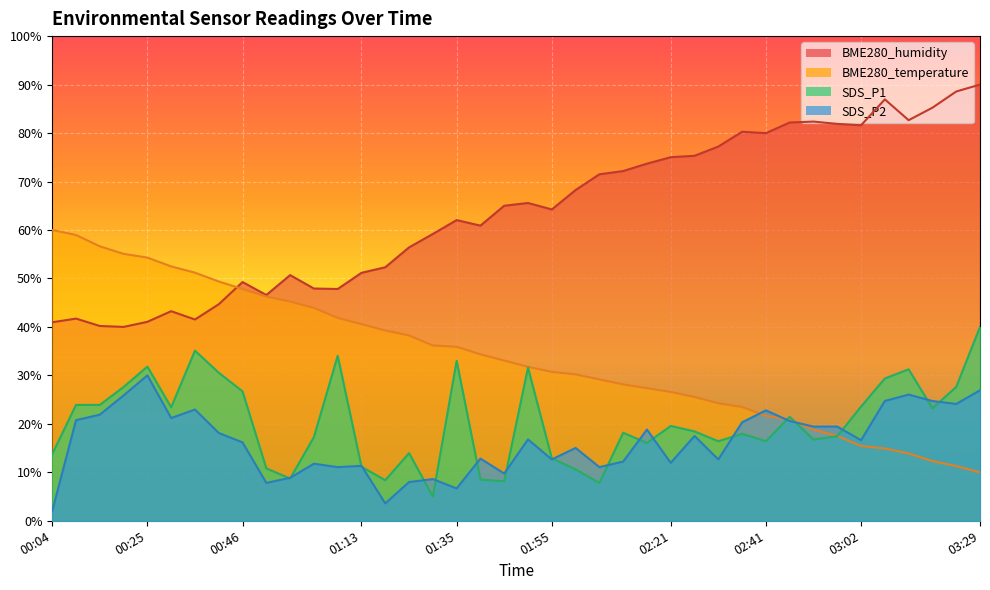

True or false: SDS_P2 has a value of 11.1 at 01:08.

True